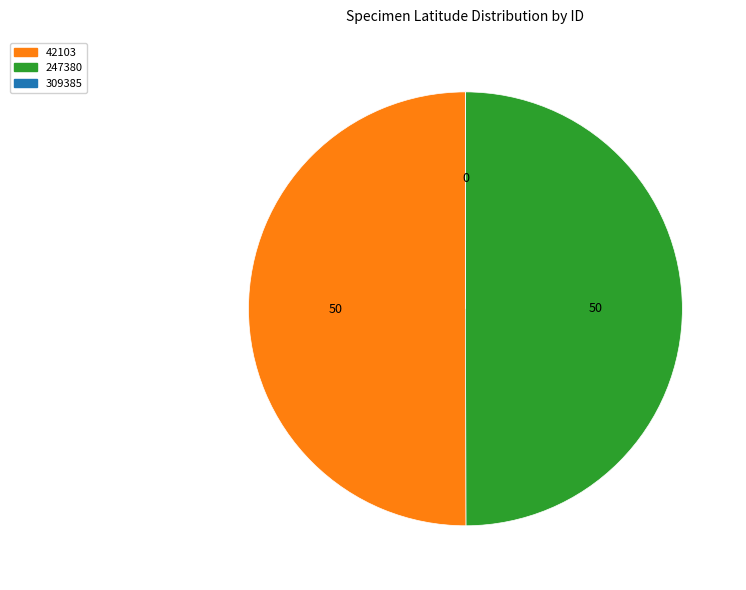

Approximately how many times larger is the value at 42103 compared to 247380?

1.0